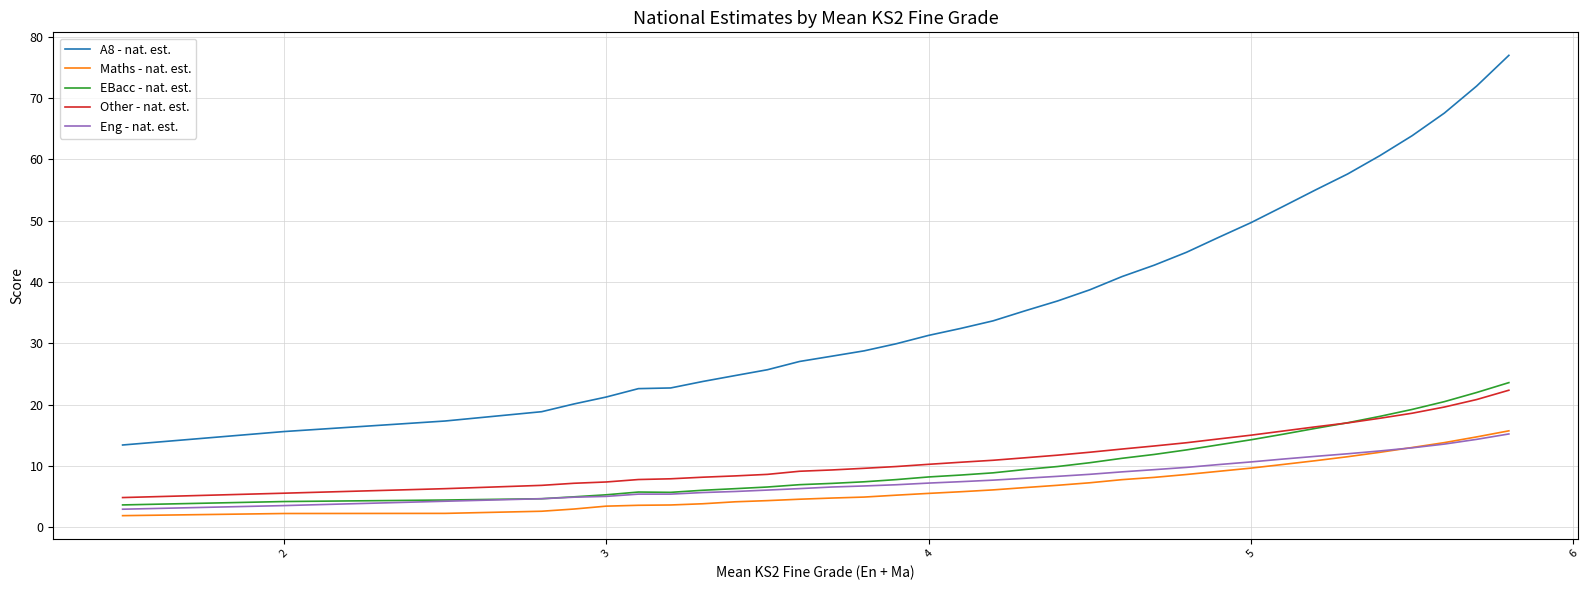

Which series has the largest range (max minus min)?

A8 - nat. est.